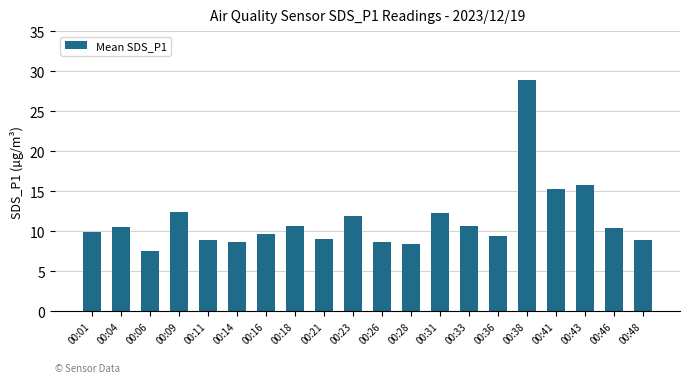

True or false: the data shows 8.4 at 00:28.

True